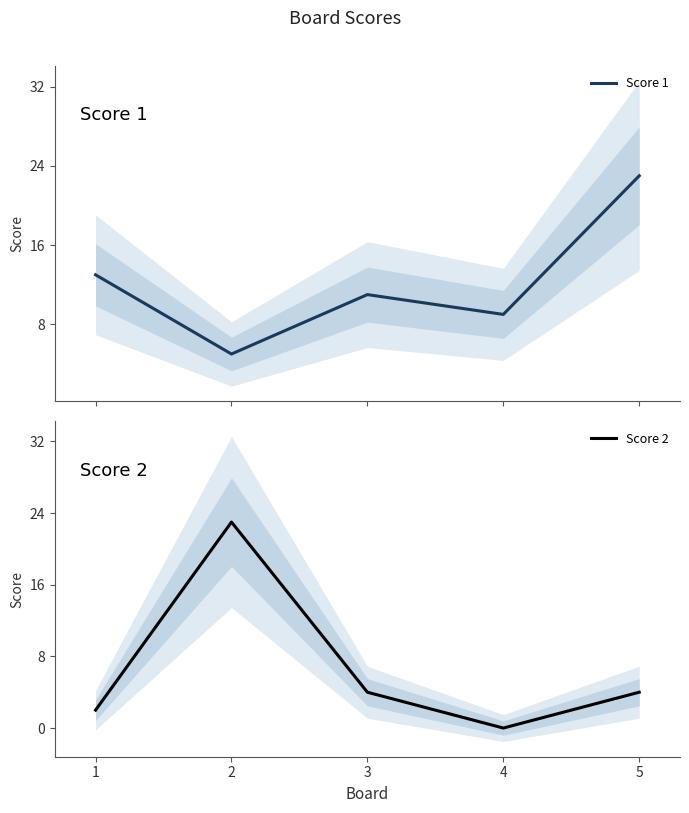

The Score 2 series shows 23 at 2. True or false?

True